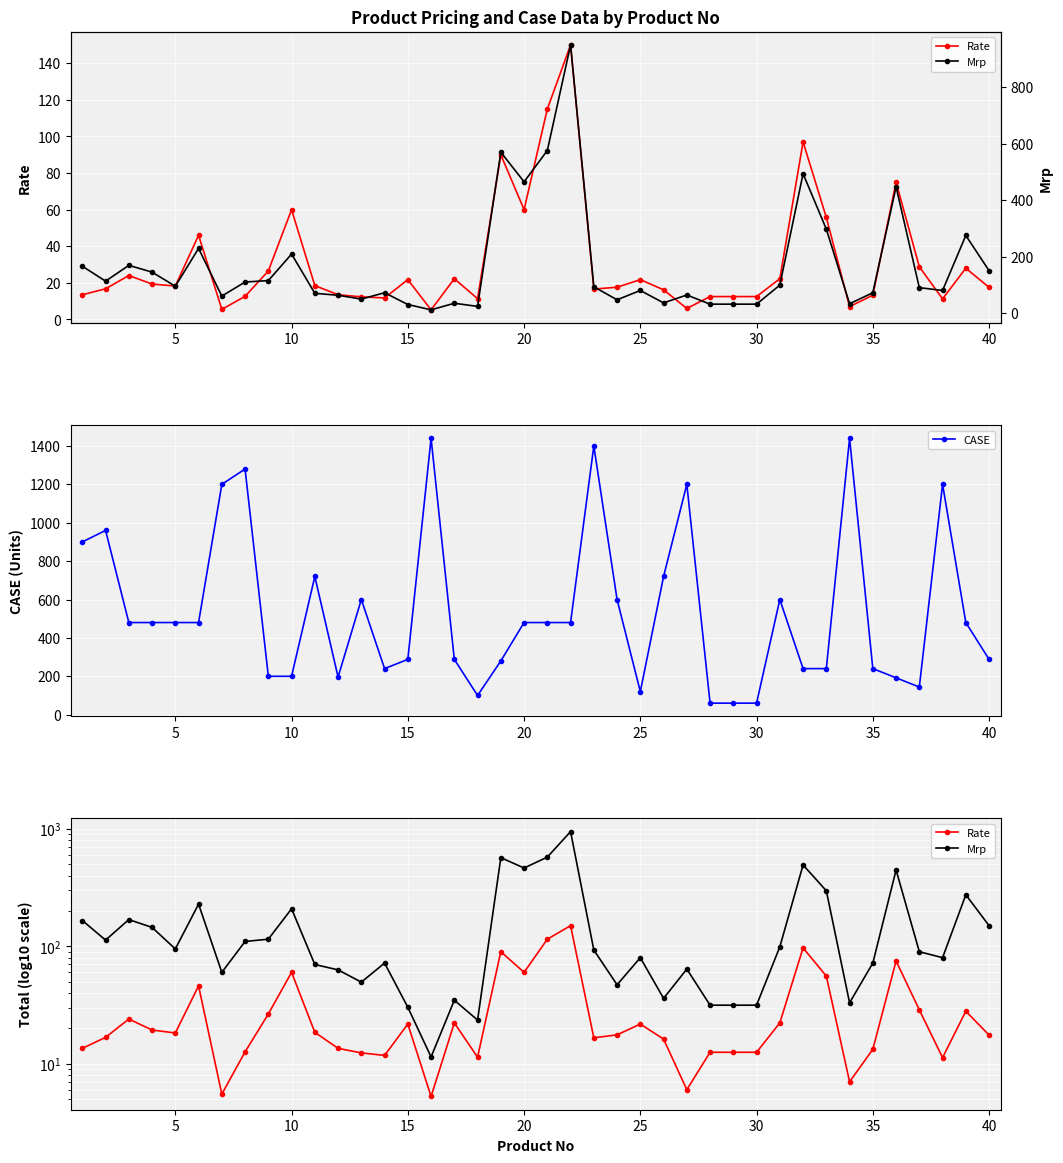

True or false: CASE has more than 2 points higher than both neighbors.

True